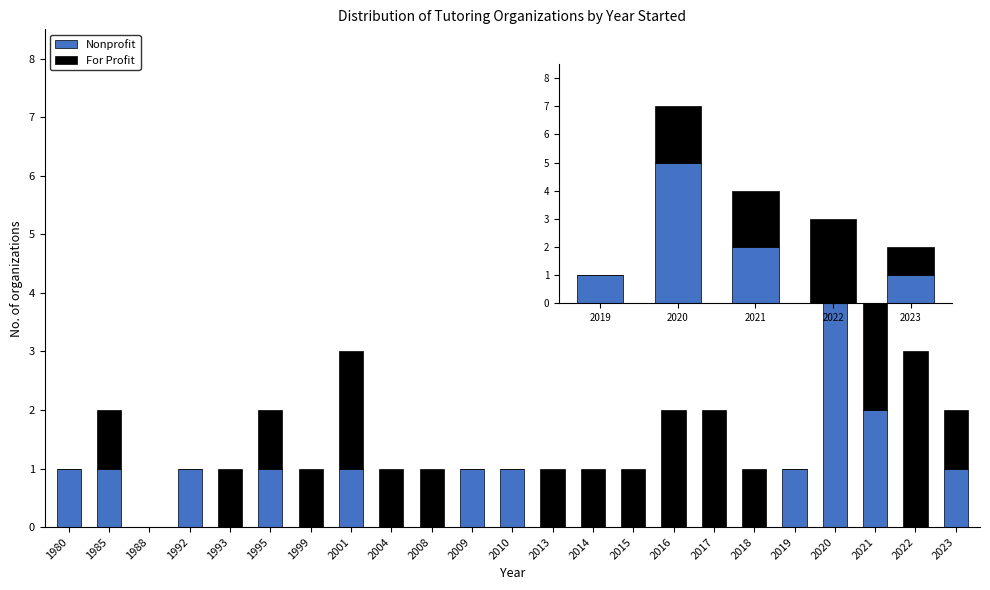

The Nonprofit series shows -2 at 2017. True or false?

False